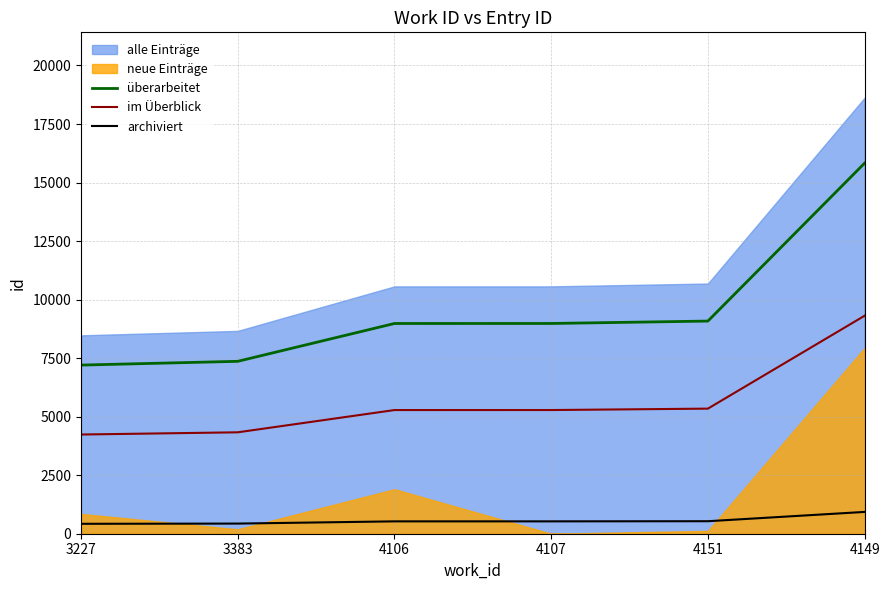

What is the label of the 4th point from the right?

4106